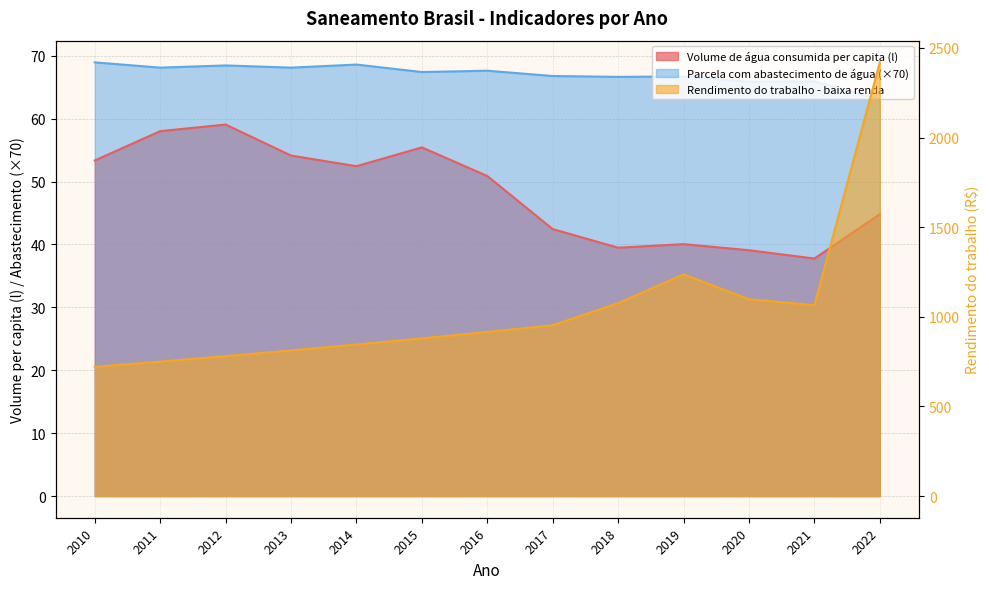

Which series has the widest spread of values?

Rendimento do trabalho - baixa renda